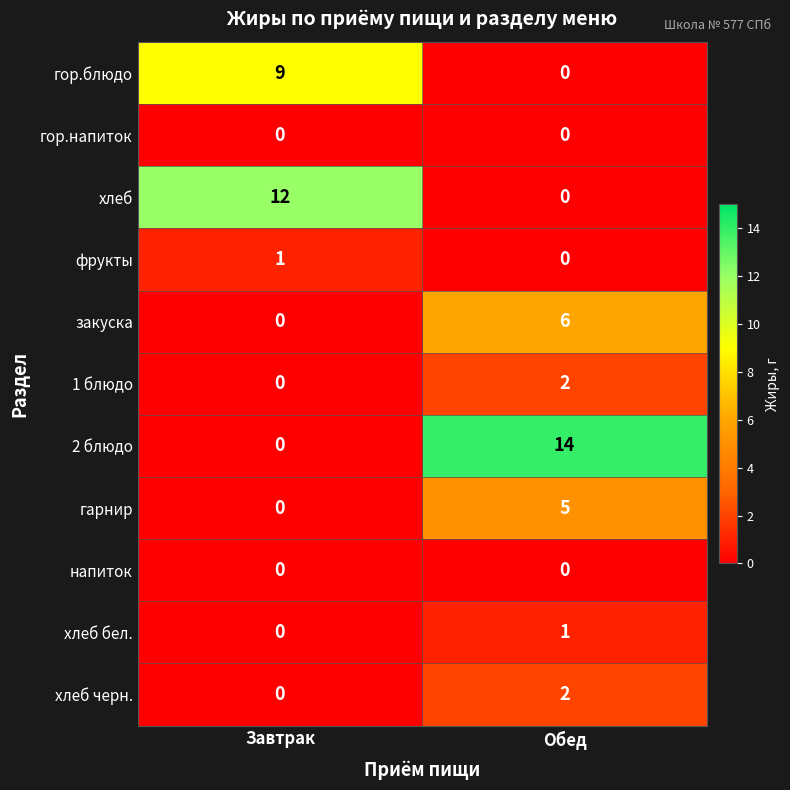

Reading right to left, transcribe all the data shown in this chart.

гор.блюдо: 0	9
гор.напиток: 0	0
хлеб: 0	12
фрукты: 0	1
закуска: 6	0
1 блюдо: 2	0
2 блюдо: 14	0
гарнир: 5	0
напиток: 0	0
хлеб бел.: 1	0
хлеб черн.: 2	0